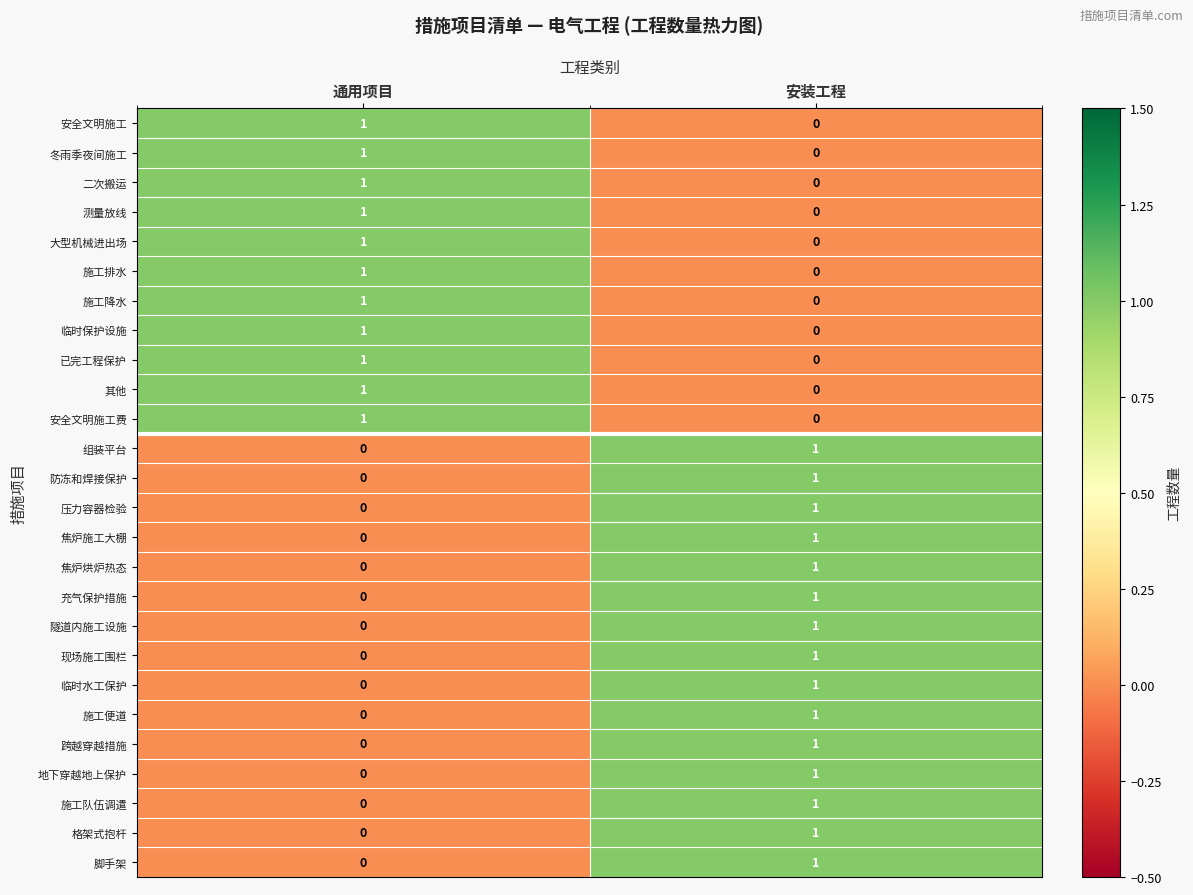

What is the total value across all series at 安装工程?

15